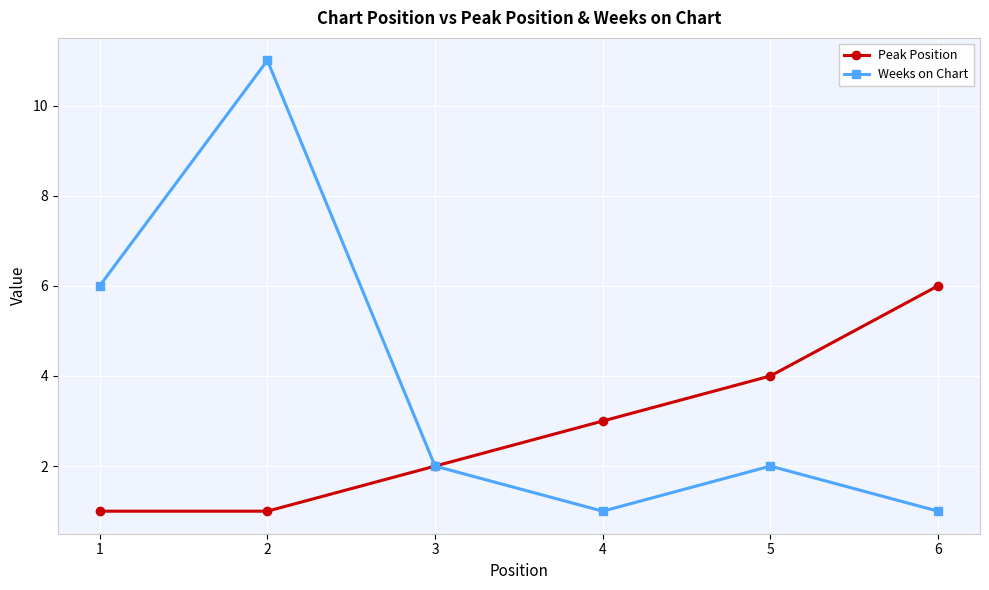

How many values in the Peak Position series are below 3?

3